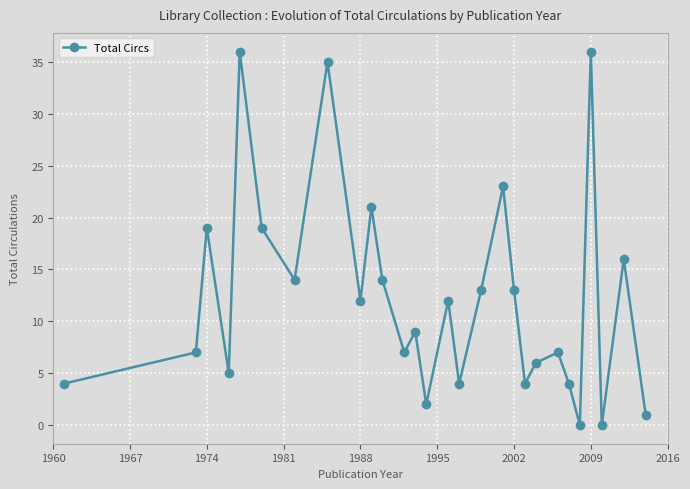

Reading right to left, what are all the values shown in this chart?

1	16	0	36	0	4	7	6	4	13	23	13	4	12	2	9	7	14	21	12	35	14	19	36	5	19	7	4